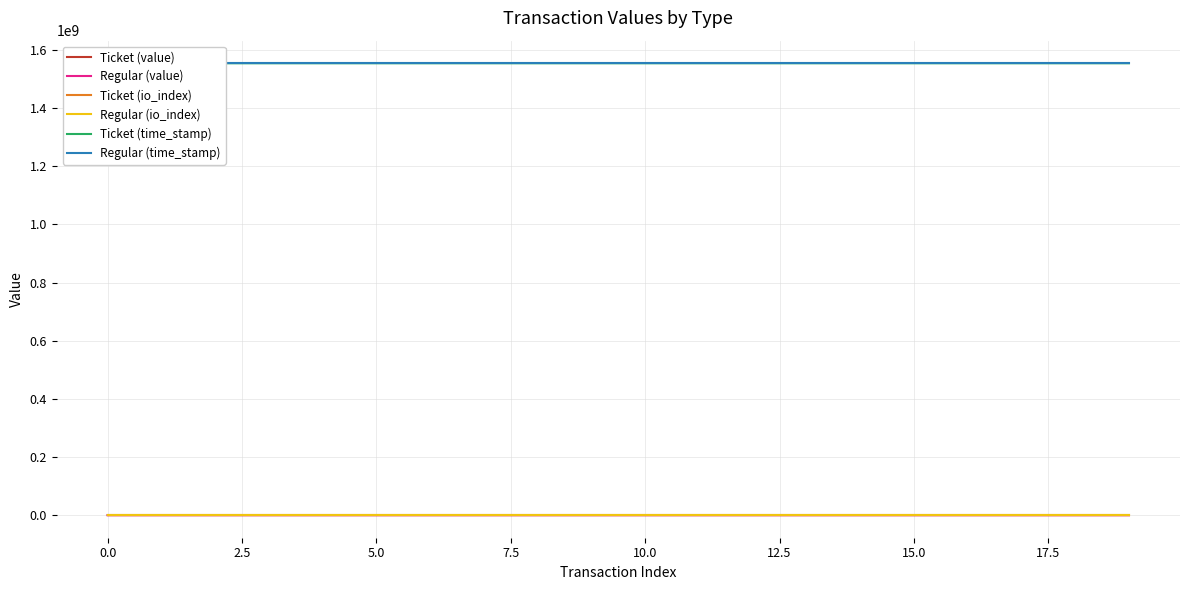

What are all the series names shown in the legend?

Ticket (value), Regular (value), Ticket (io_index), Regular (io_index), Ticket (time_stamp), Regular (time_stamp)